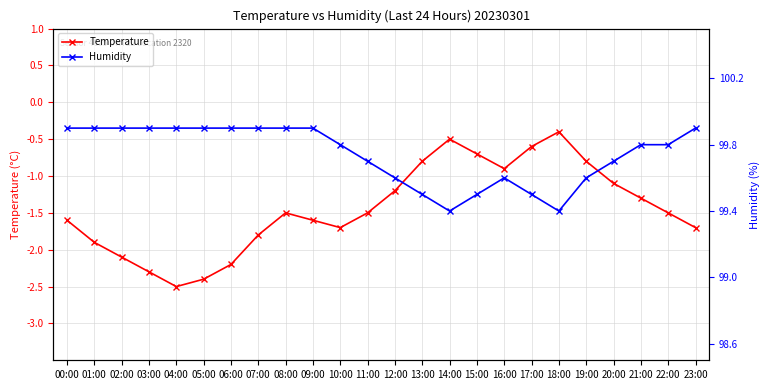

Between 10:00 and 06:00, which is larger?

10:00